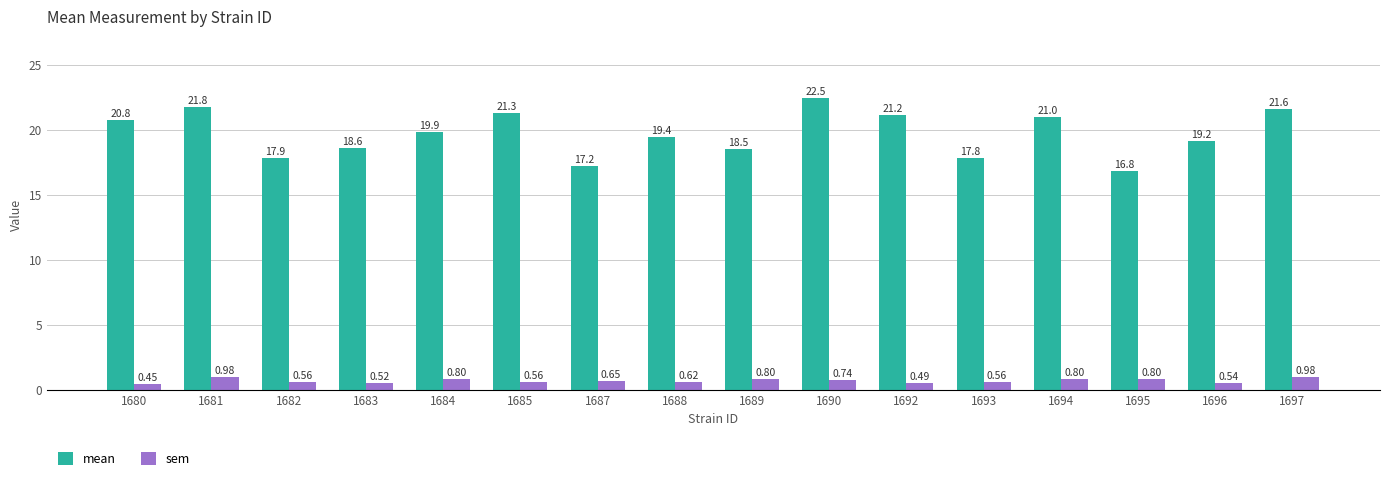

Rank the series by their maximum value, from highest to lowest.

mean, sem